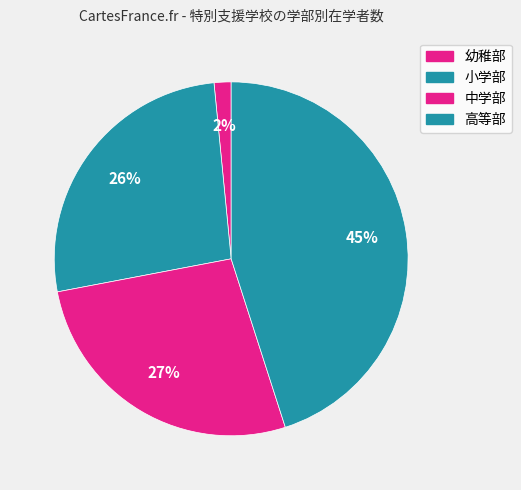

Count the number of slices in the pie.

4